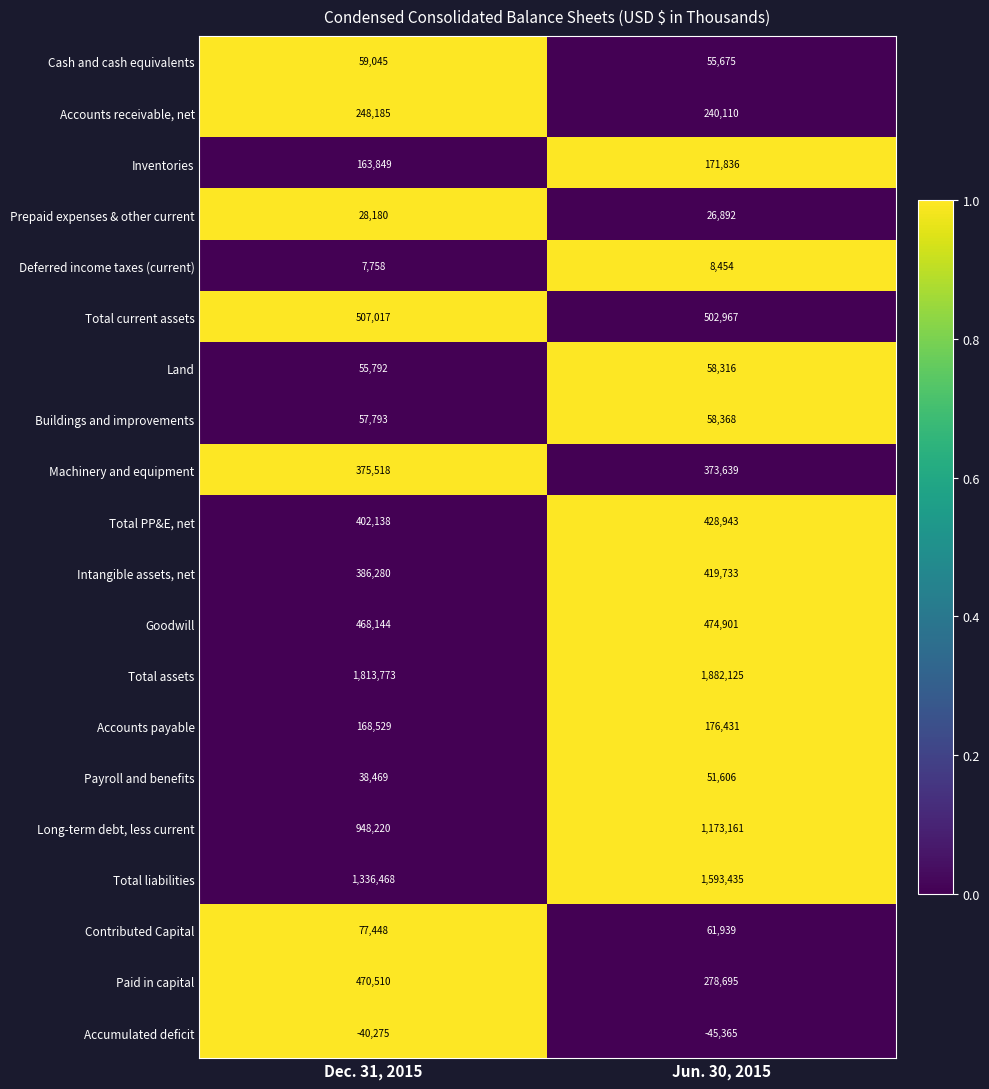

The Accounts receivable, net series shows 240110 at Jun. 30, 2015. True or false?

True